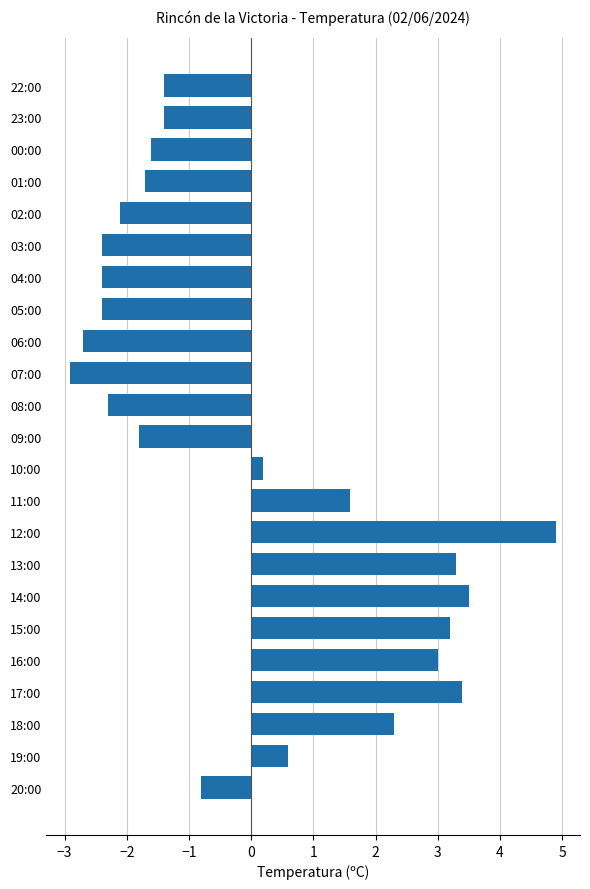

At which category does the chart reach its minimum across all series?

07:00